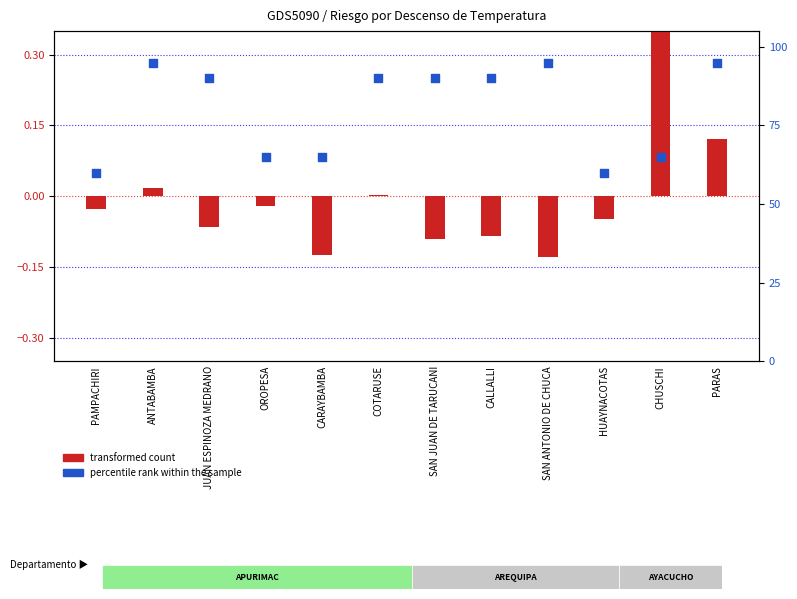

At which category is the sum across all series the highest?

PARAS